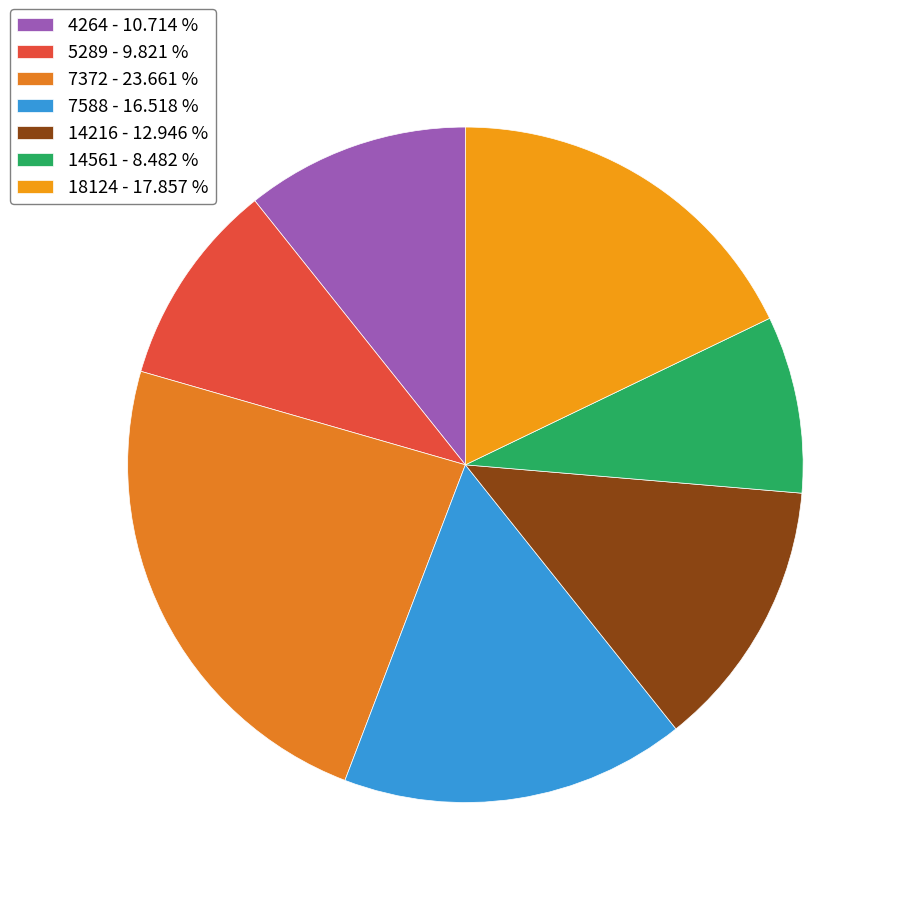

Which category has the smallest portion of the pie?

14561